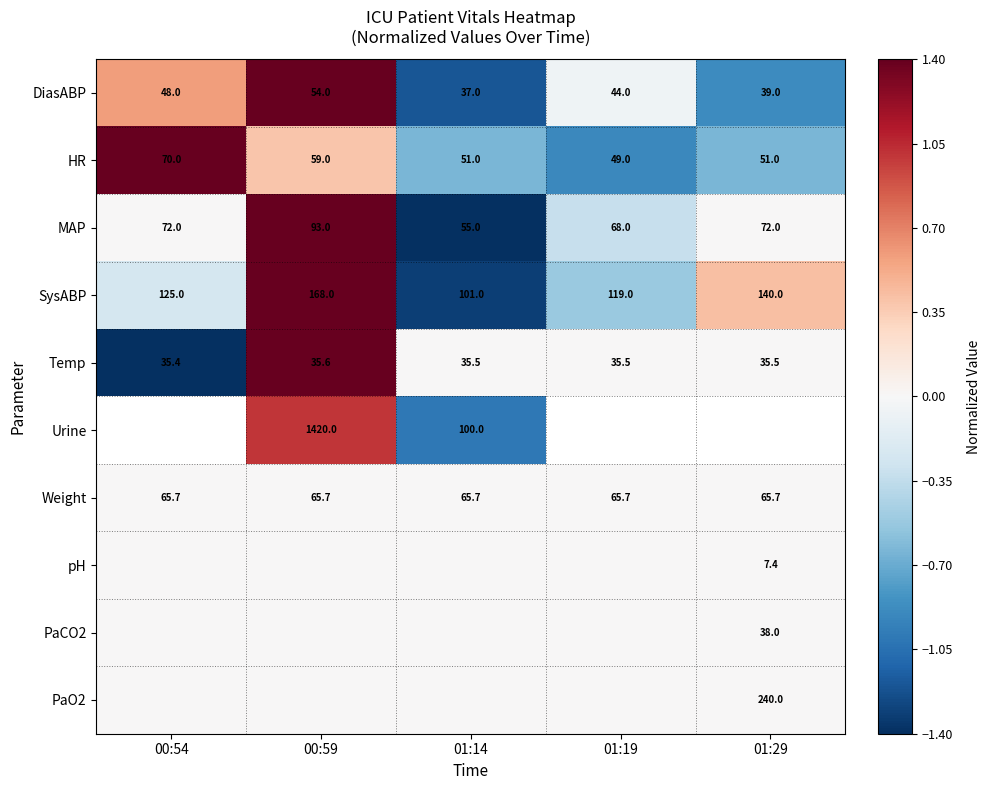

What is the spread (max minus min) of values at 01:14?

1.4